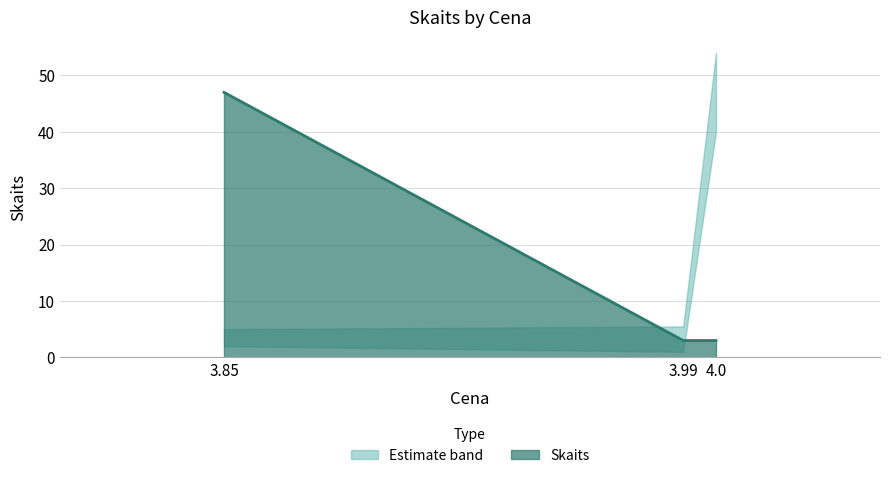

What position from the right is 4.0?

1